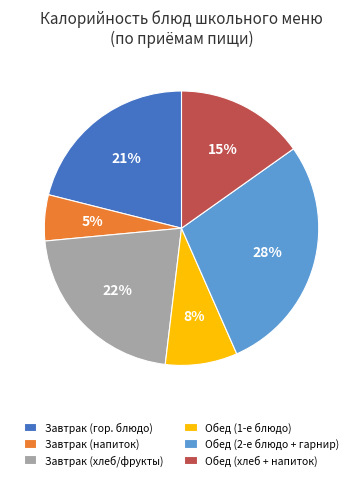

To the nearest percent, what is the difference between the largest and smallest slice percentages?

23%